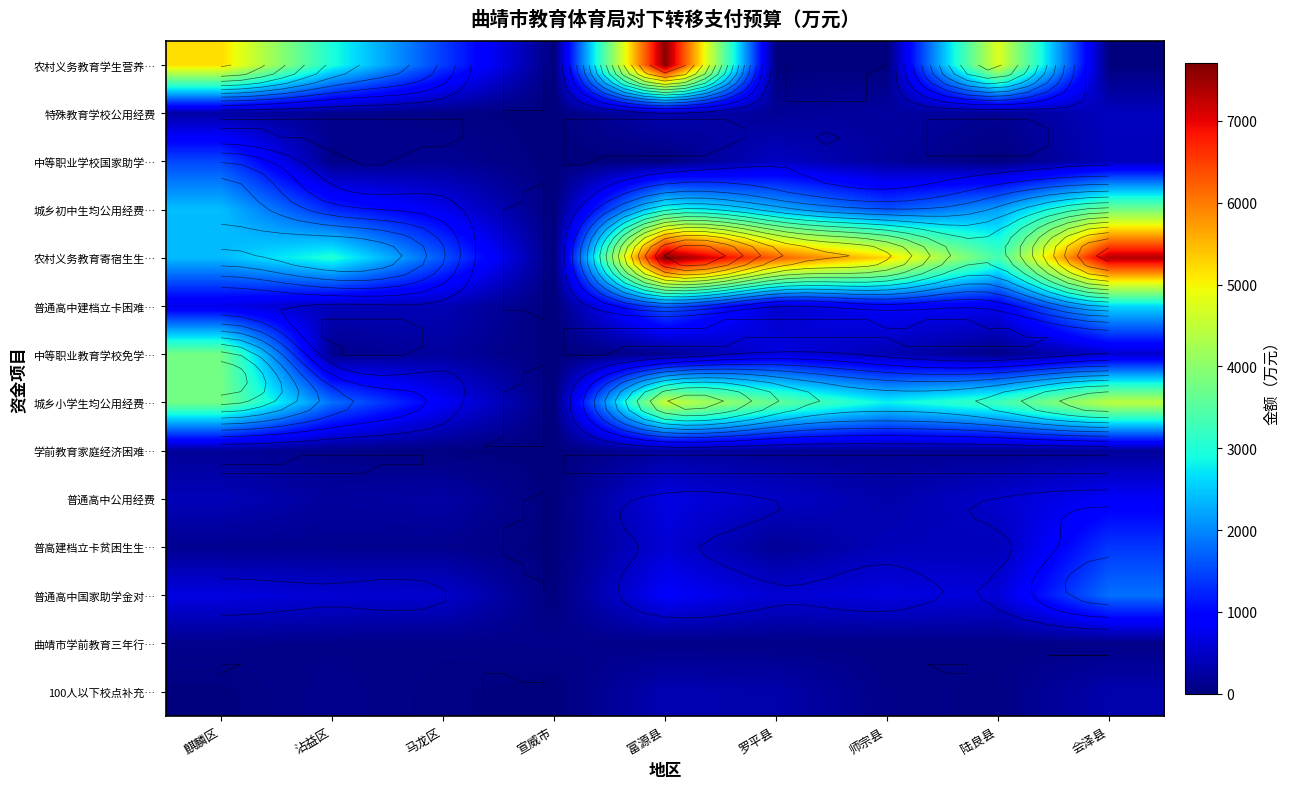

The 普通高中建档立卡困难… series shows 190.4 at 沾益区. True or false?

False